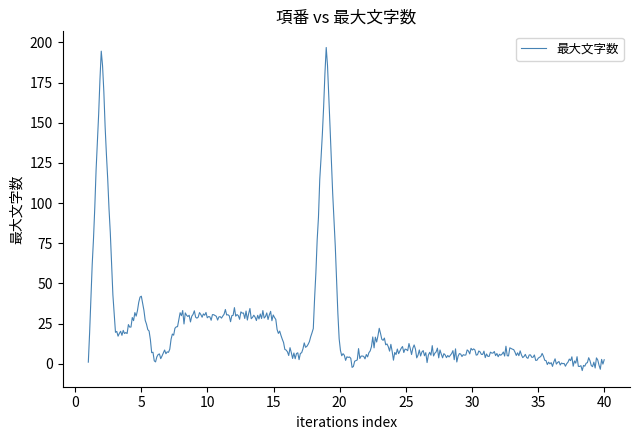

What is the greatest value displayed?

196.8